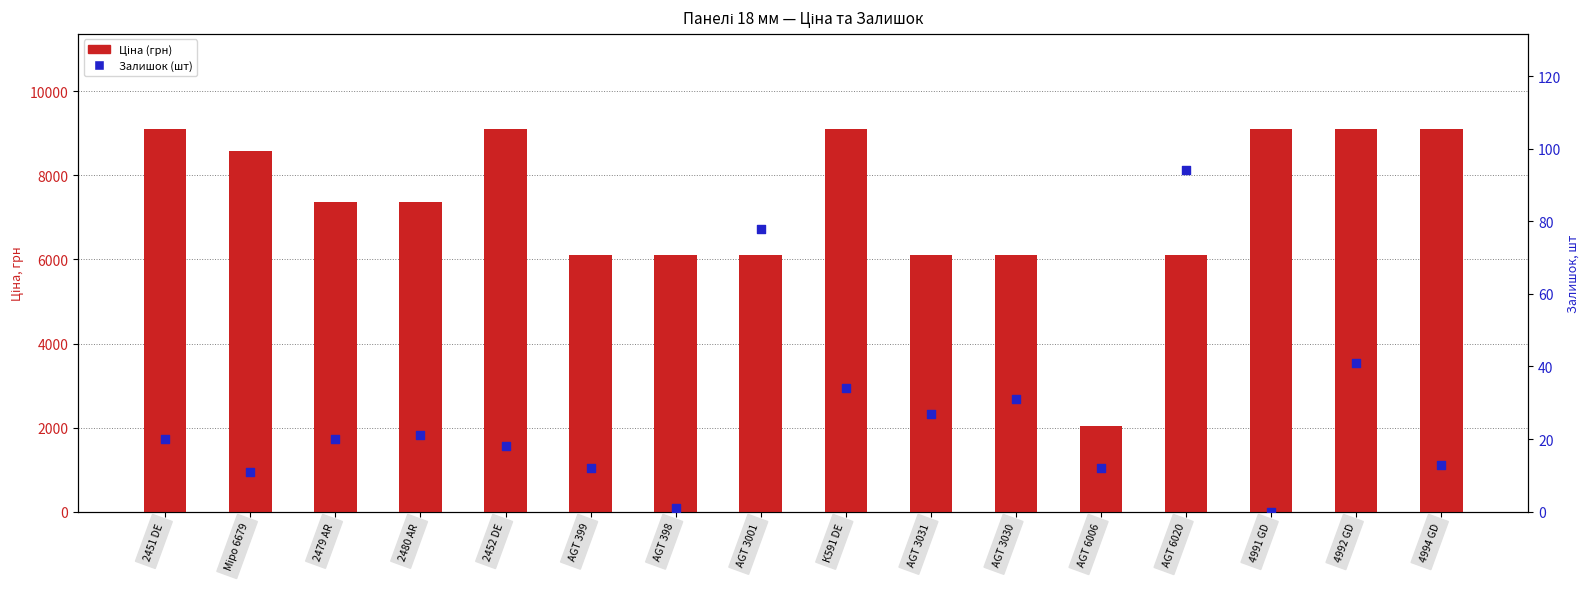

Which series reaches the minimum Y coordinate?

Залишок (шт)